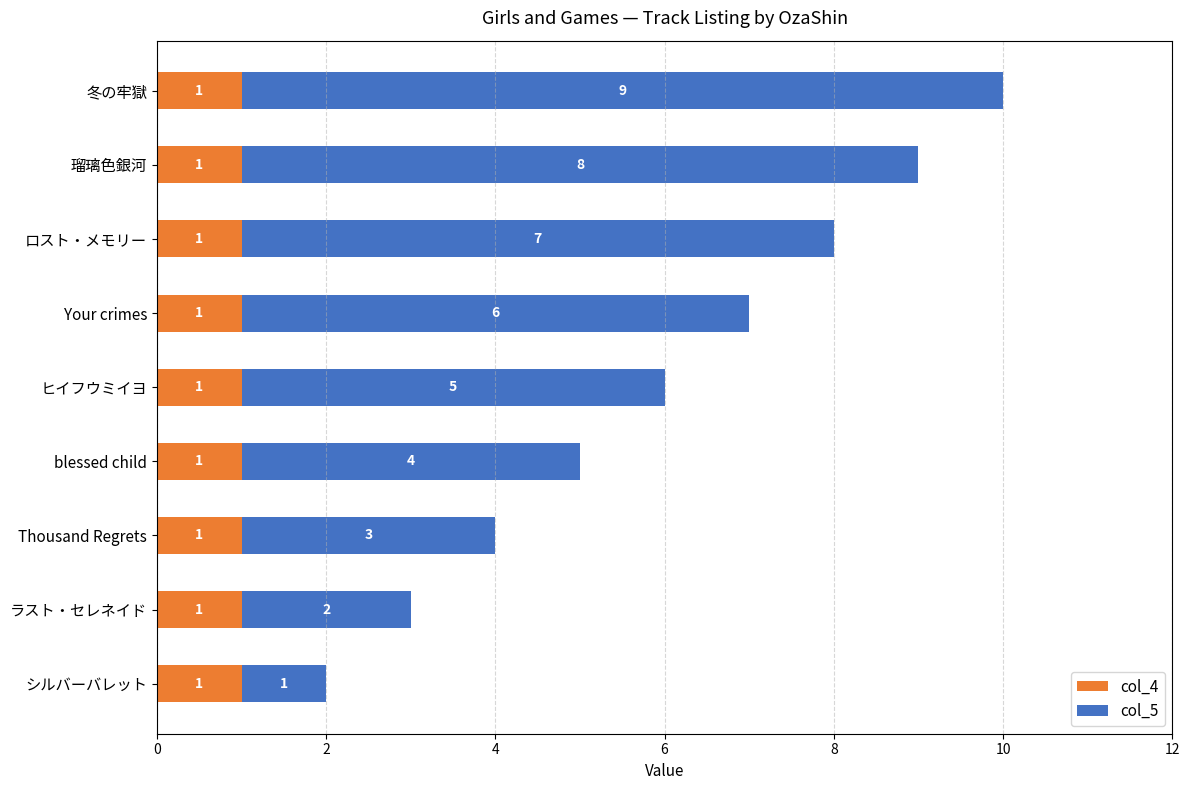

True or false: col_4 has a value of 1 at ロスト・メモリー.

True